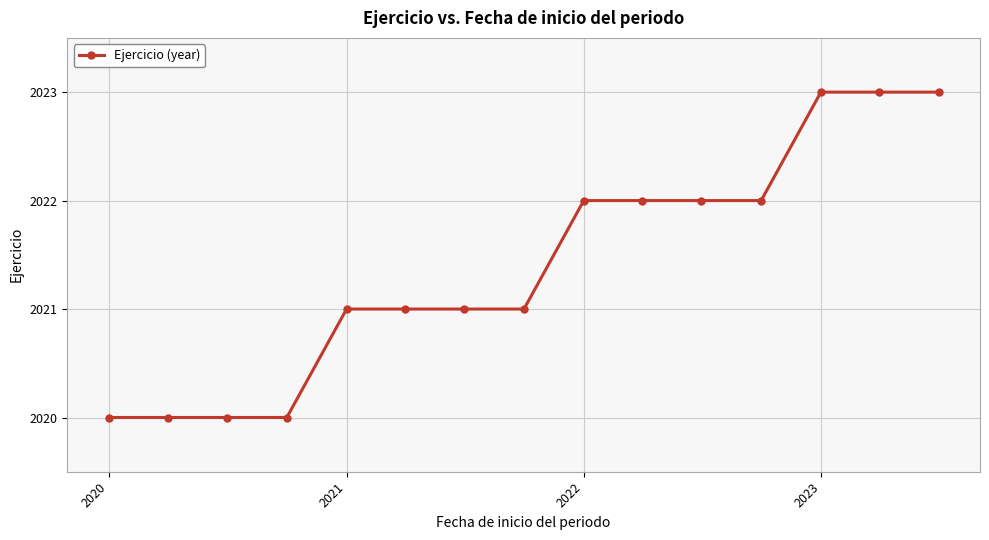

What is the minimum value shown in the chart?

2020